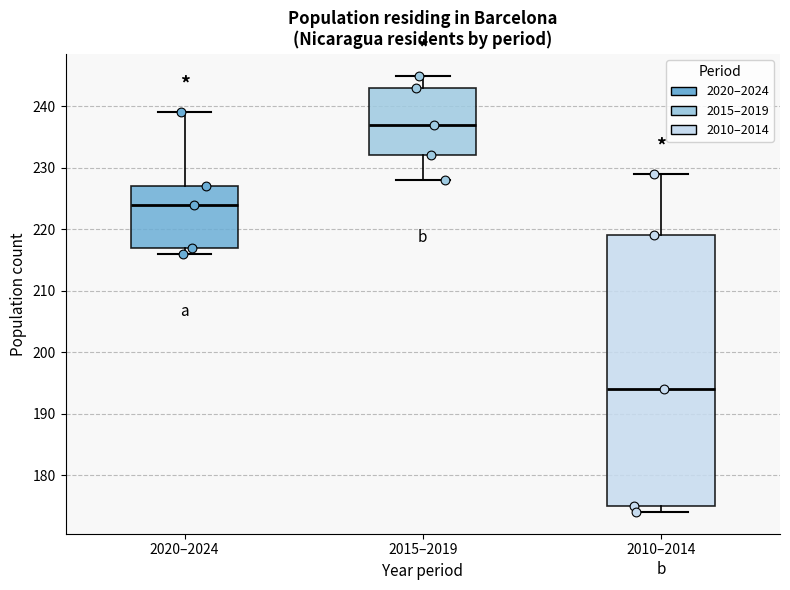

Reading left to right, transcribe this box plot: for each box, give where its median line is, the range the box spans, and where its two whiskers end, as read against the y-axis. The values are not printed on the chart, so give them approximately, as read against the axis.

2020–2024: median 224, box 217 to 227, whiskers 216 to 239
2015–2019: median 237, box 232 to 243, whiskers 228 to 245
2010–2014: median 194, box 175 to 219, whiskers 174 to 229